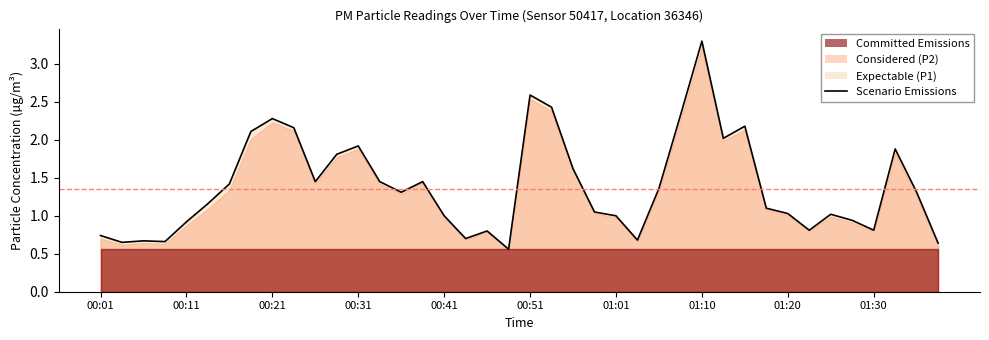

Approximately how many times larger is the value at 01:01 compared to 01:08?

0.4